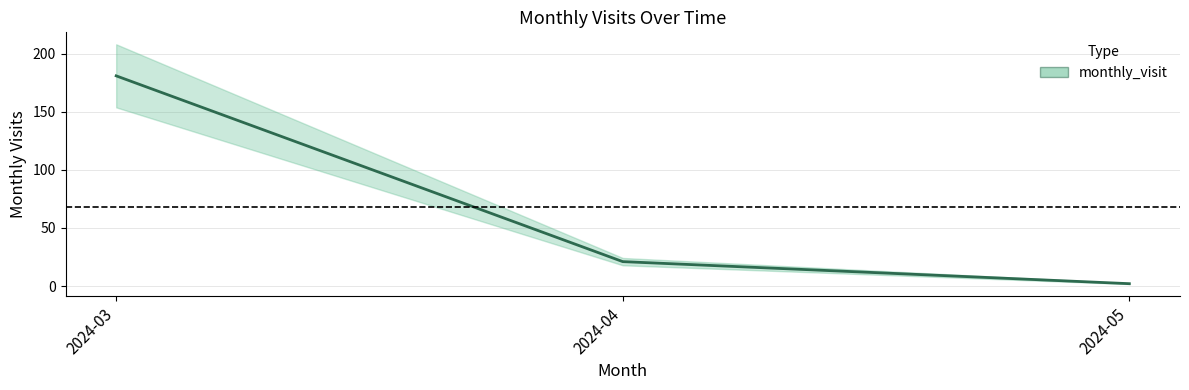

List the labels in order of value, smallest first.

2024-05, 2024-04, 2024-03